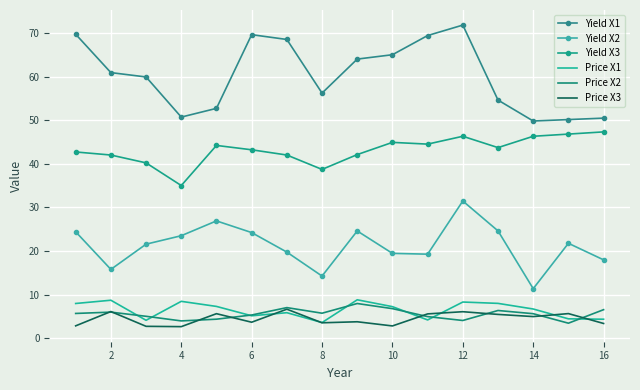

True or false: Yield X3 and Yield X2 cross at least once.

False